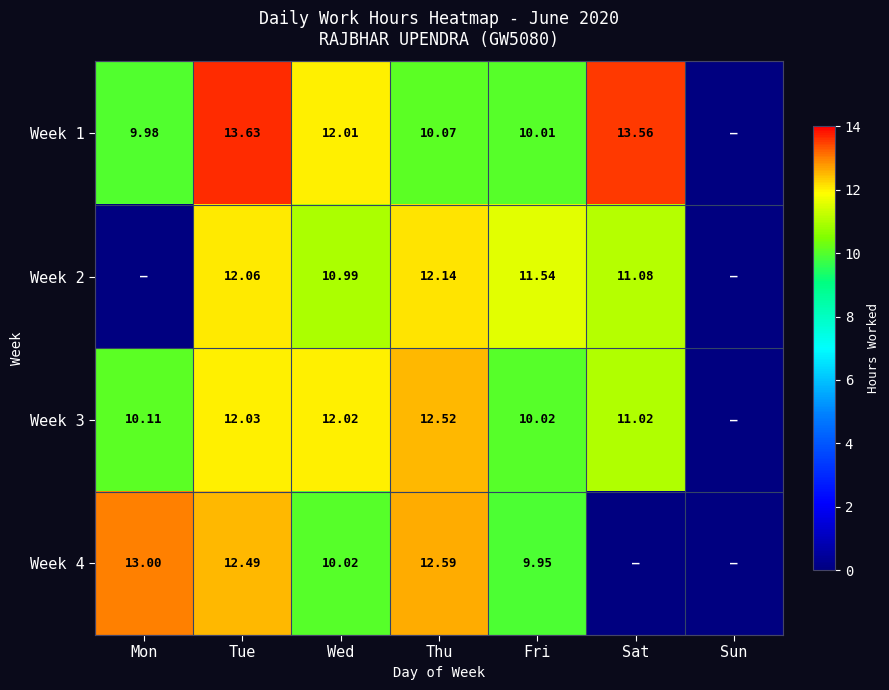

At which label does Week 2 reach its peak?

Thu